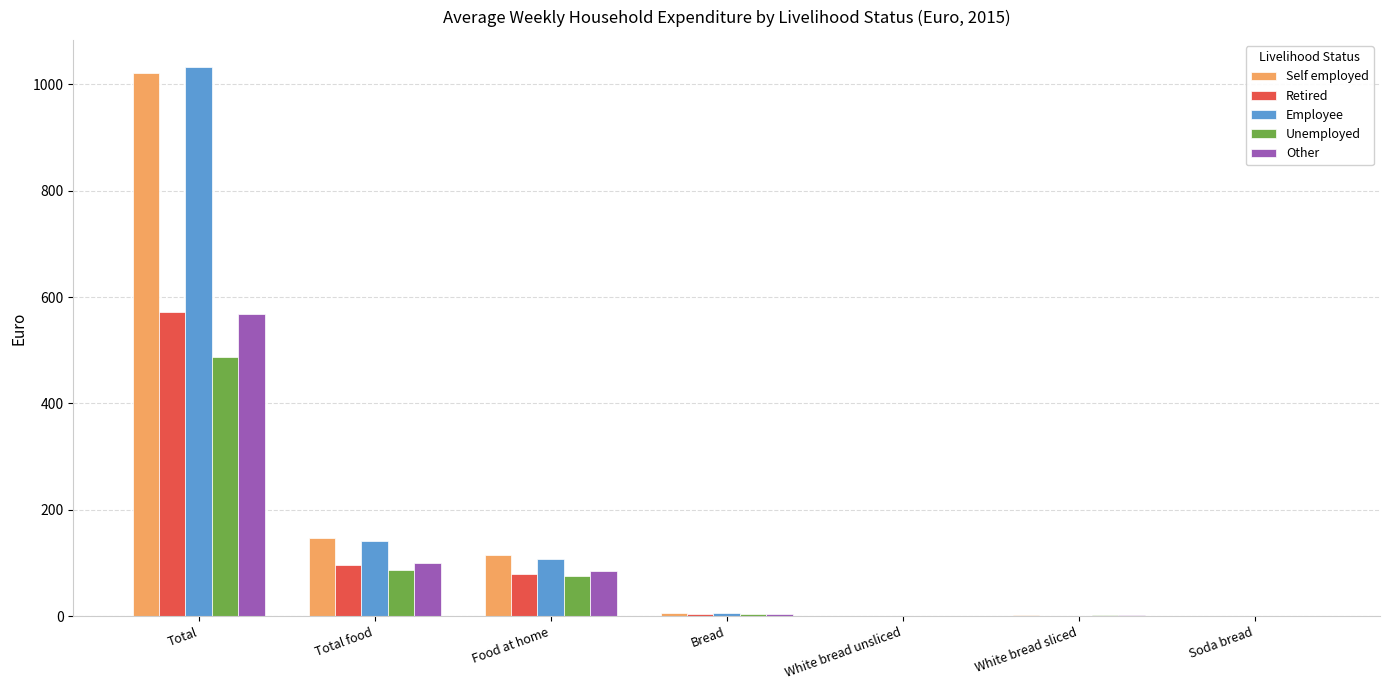

What are all the series names shown in the legend?

Self employed, Retired, Employee, Unemployed, Other